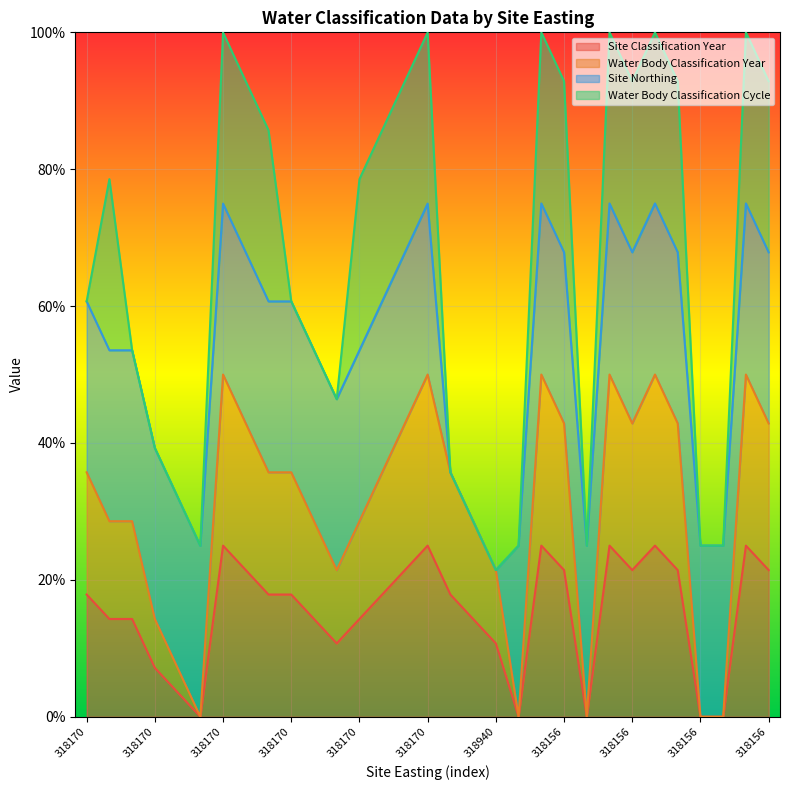

Where is the first local minimum for Site Classification Year?

318170